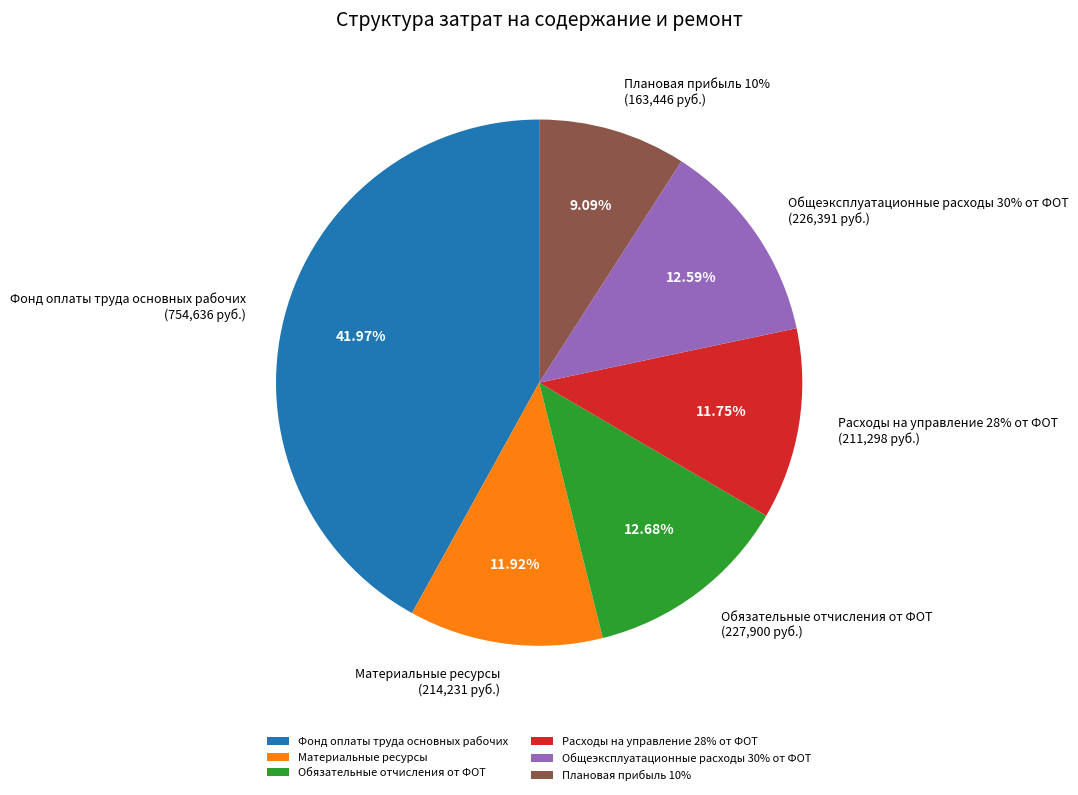

To the nearest percent, what percentage of the pie is Расходы на управление 28% от ФОТ?

12%